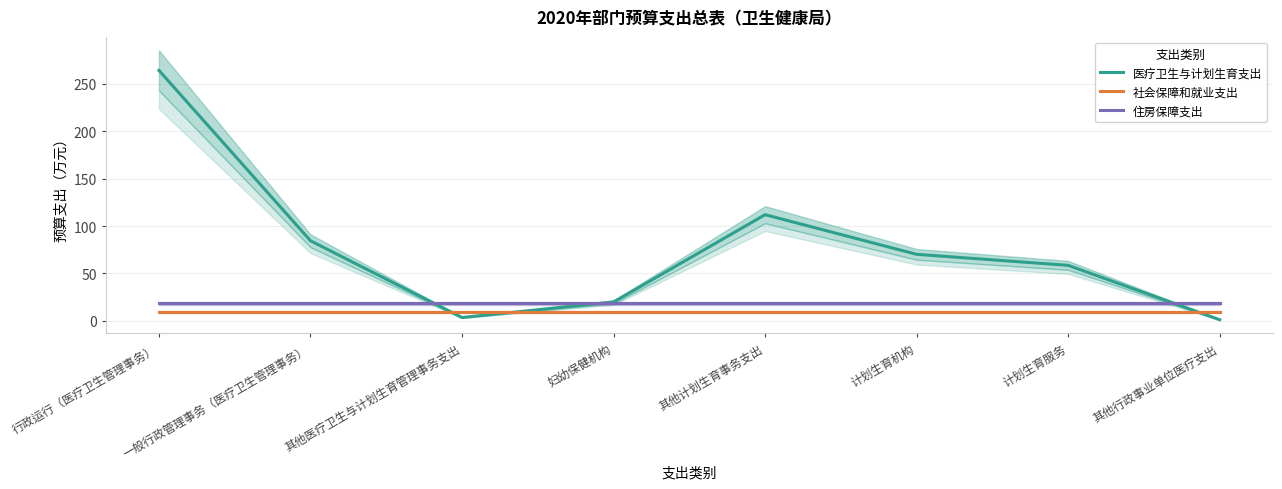

Which label corresponds to the smallest value in the chart?

其他行政事业单位医疗支出